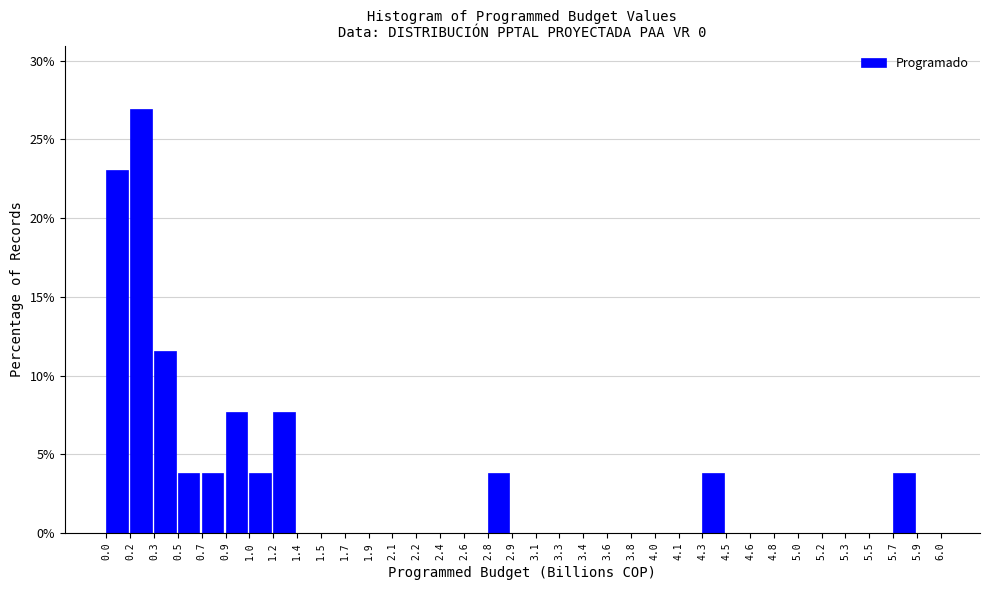

Over which range of the x-axis is the bar tallest?

0.2 to 0.3